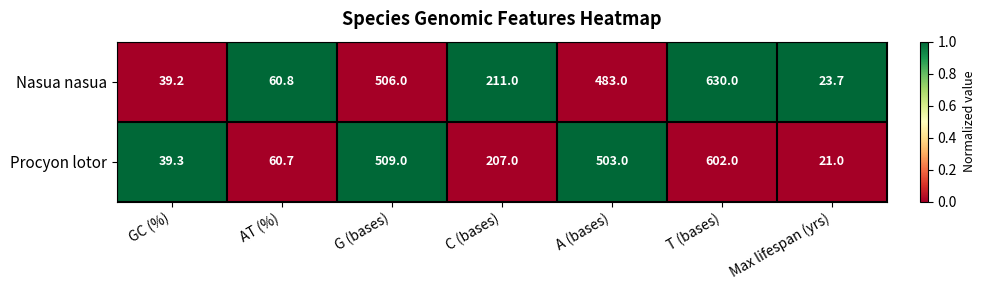

Reading right to left, what are all the values shown in this chart?

Nasua nasua: 23.7	630.0	483.0	211.0	506.0	60.8	39.2
Procyon lotor: 21.0	602.0	503.0	207.0	509.0	60.7	39.3